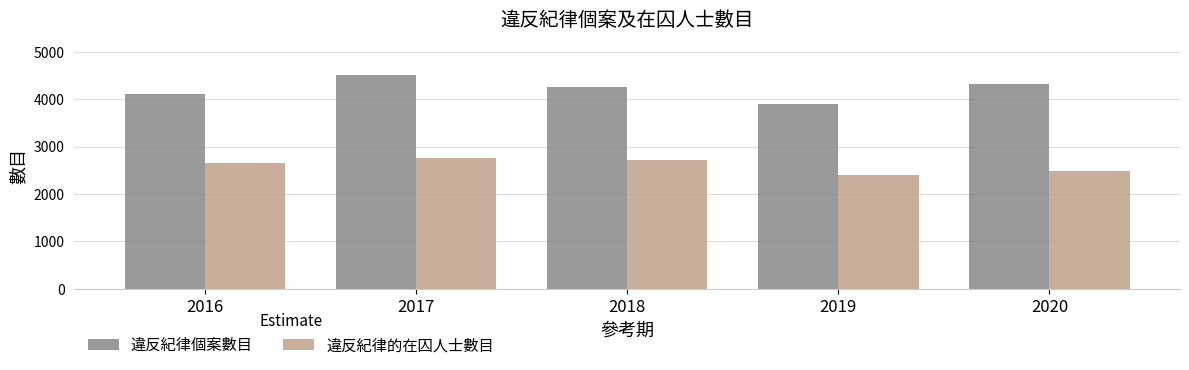

At which label does 違反紀律個案數目 first exceed 4265?

2017